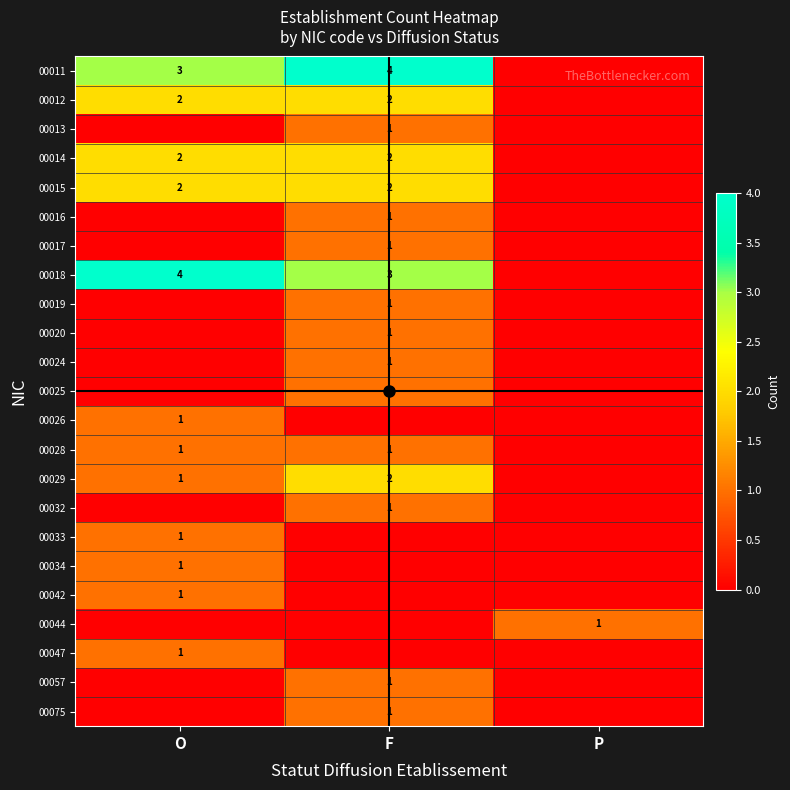

Is it true that 00032 equals 1 at F?

True